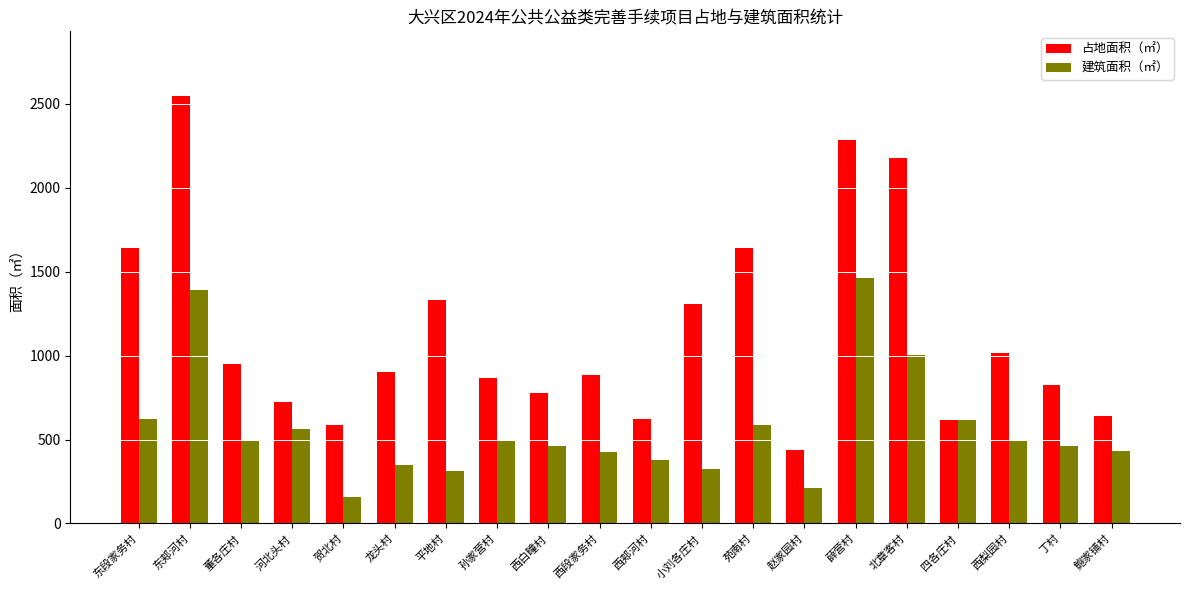

What is the label of the 5th bar from the right?

北章客村